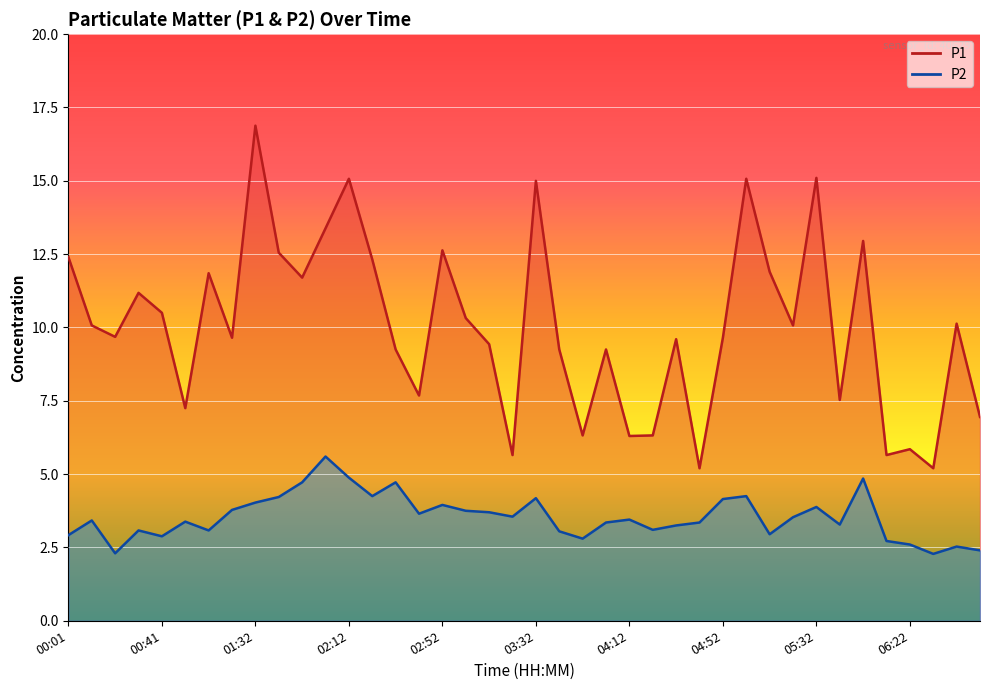

The value of P1 at 05:32 is 9.5. True or false?

False